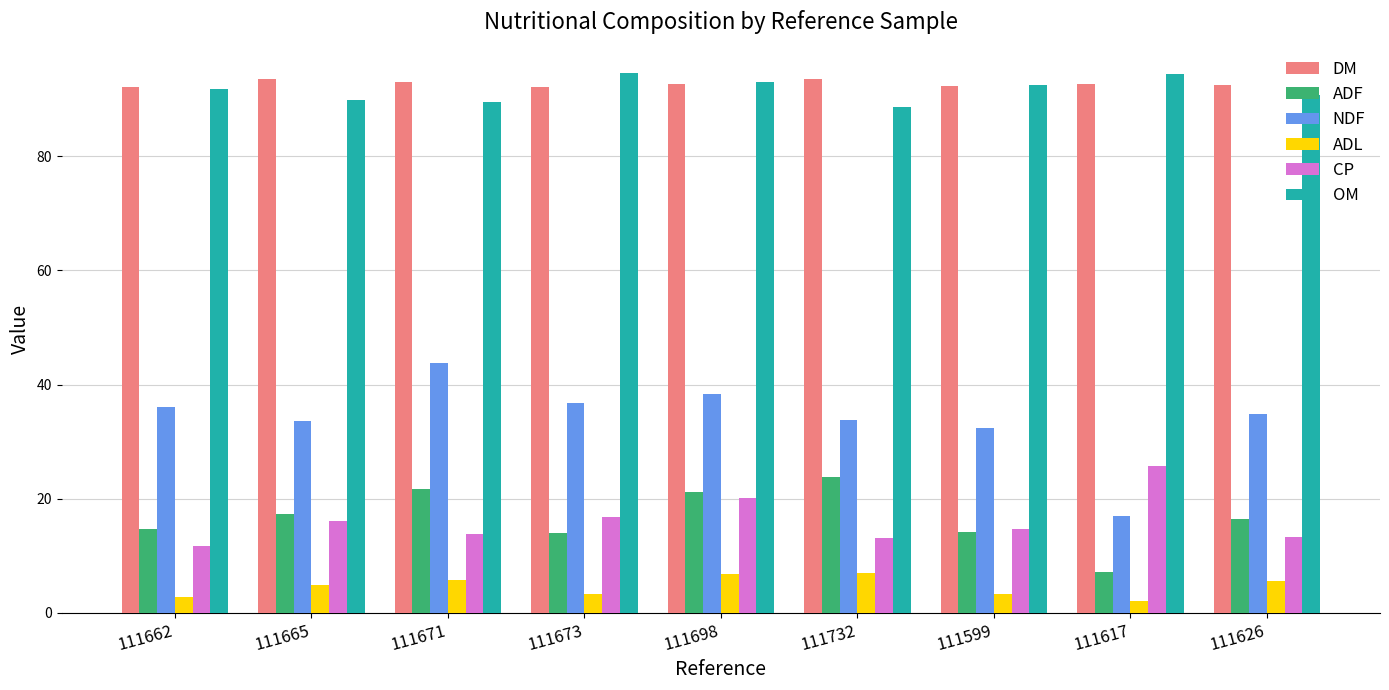

How many data points in ADF are above 16?

5